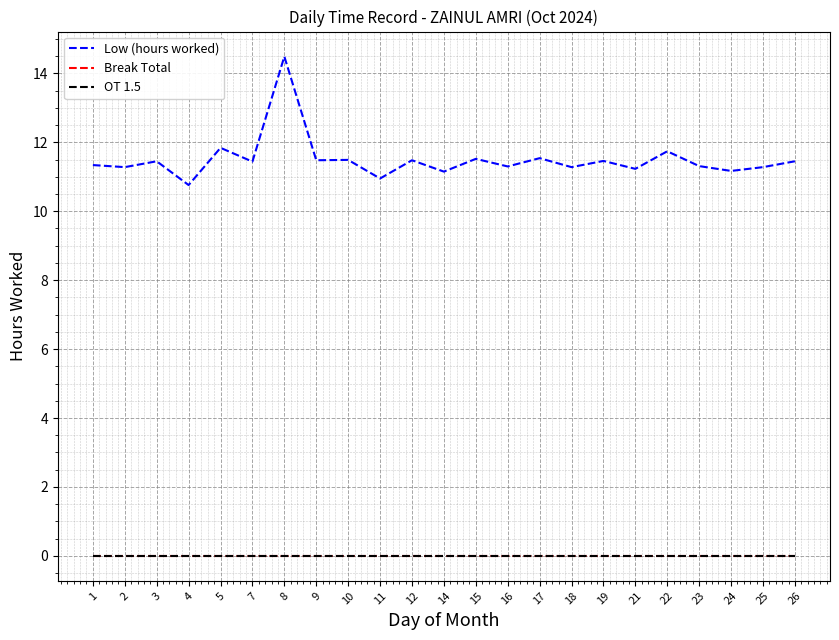

True or false: Break Total has more than 0 interior local peaks.

False